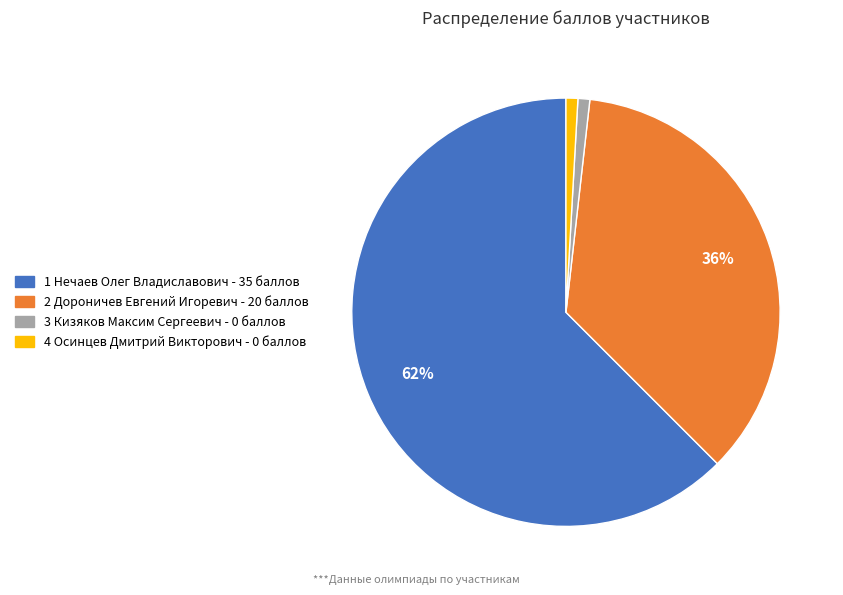

To the nearest percent, what is the average slice percentage?

25%